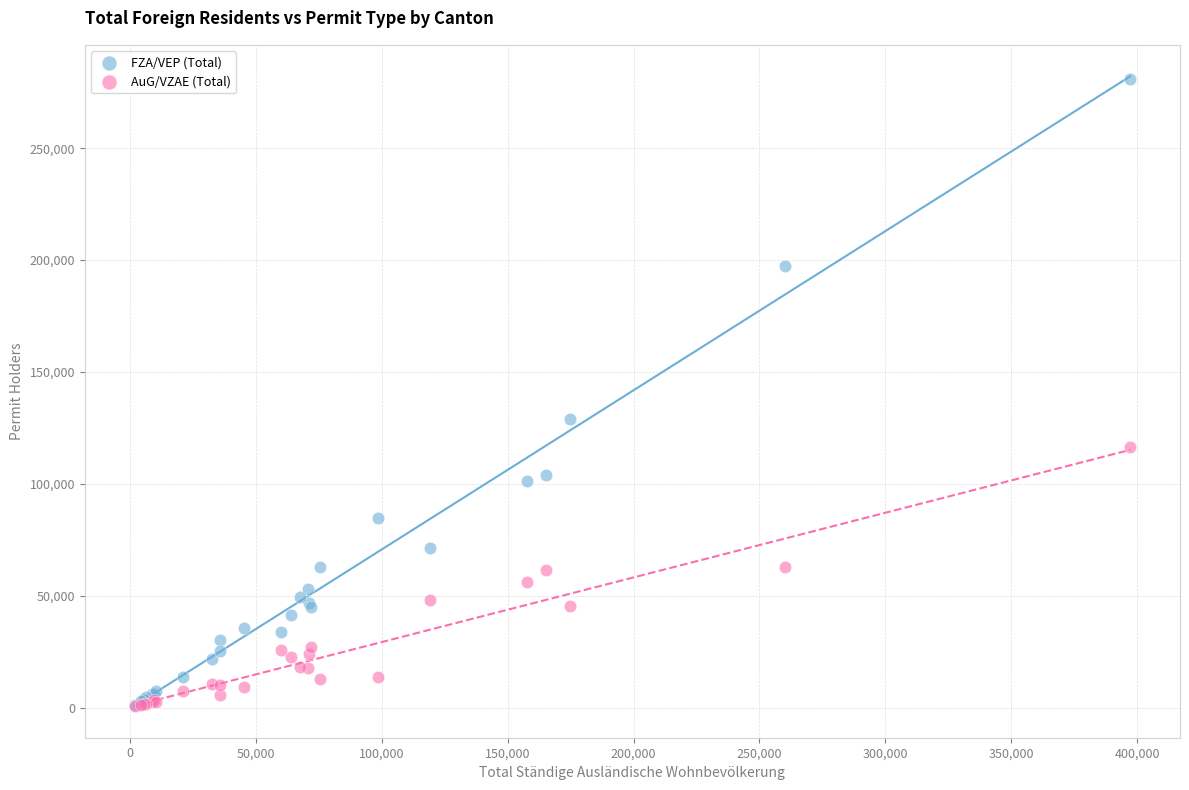

What are all the series names shown in the legend?

FZA/VEP (Total), AuG/VZAE (Total)